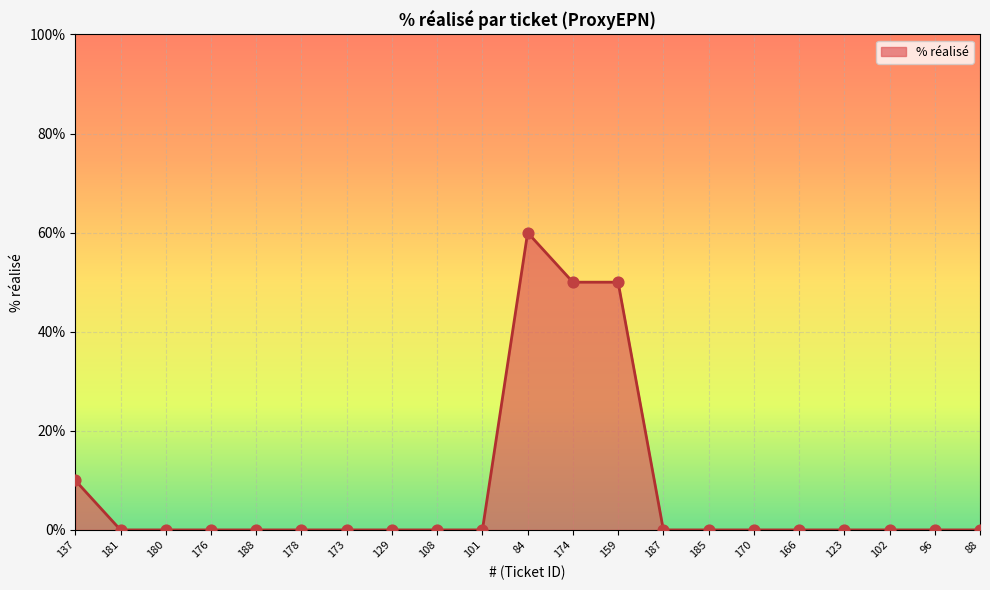

Between 84 and 101, which is larger?

84